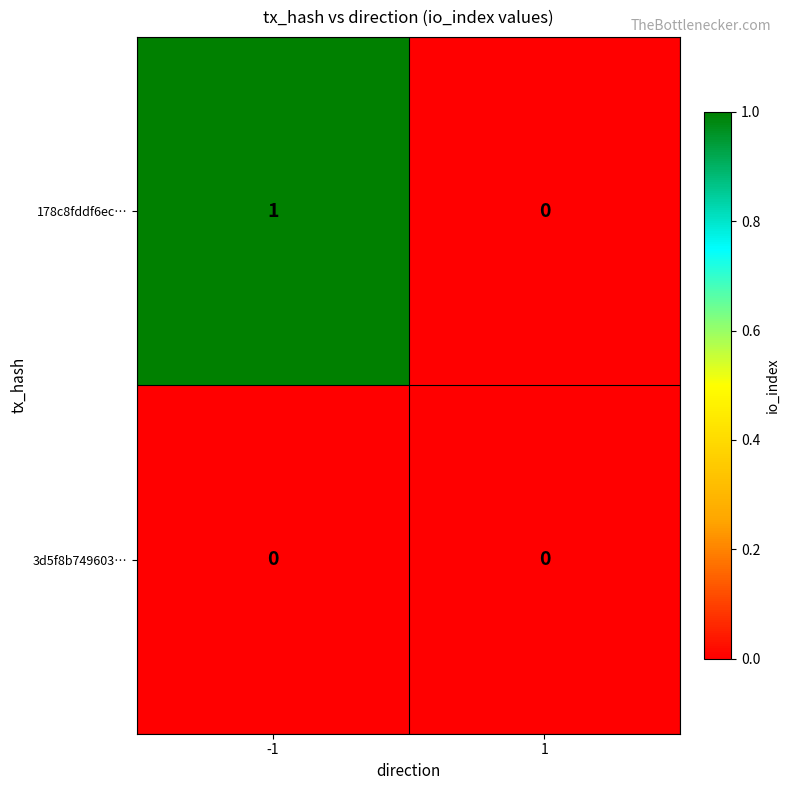

Reading right to left, transcribe all the data shown in this chart.

178c8fddf6ec…: 1=0	-1=1
3d5f8b749603…: 1=0	-1=0